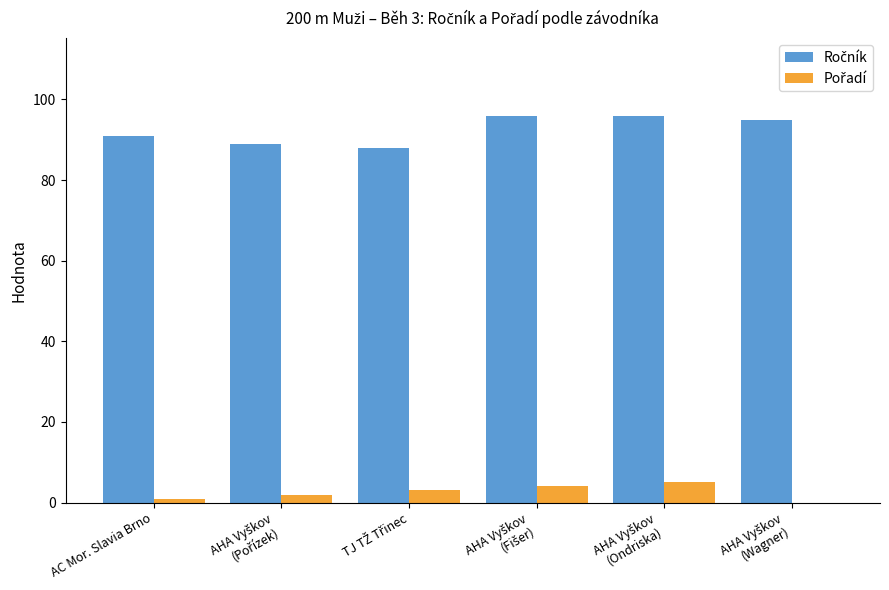

What is the value of the Pořadí bar at the 1st from the left?

1